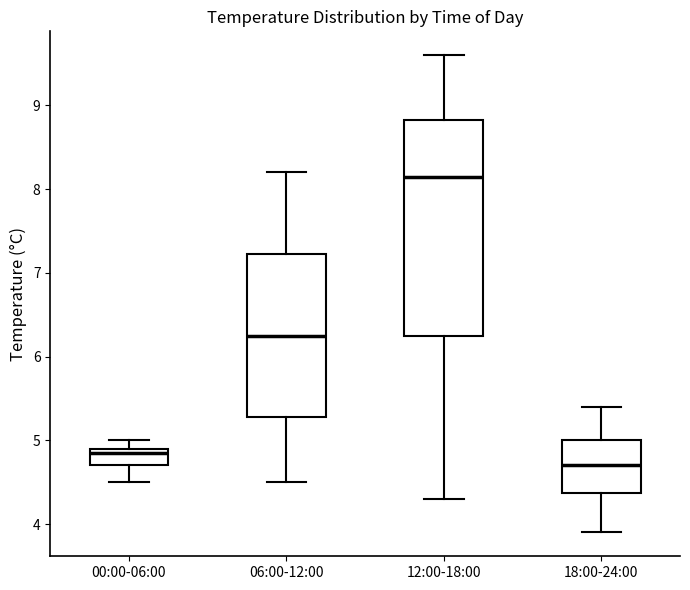

Where is the upper edge of the box for 00:00-06:00 on the y-axis? The values are not printed on the chart, so give them approximately, as read against the axis.

4.9